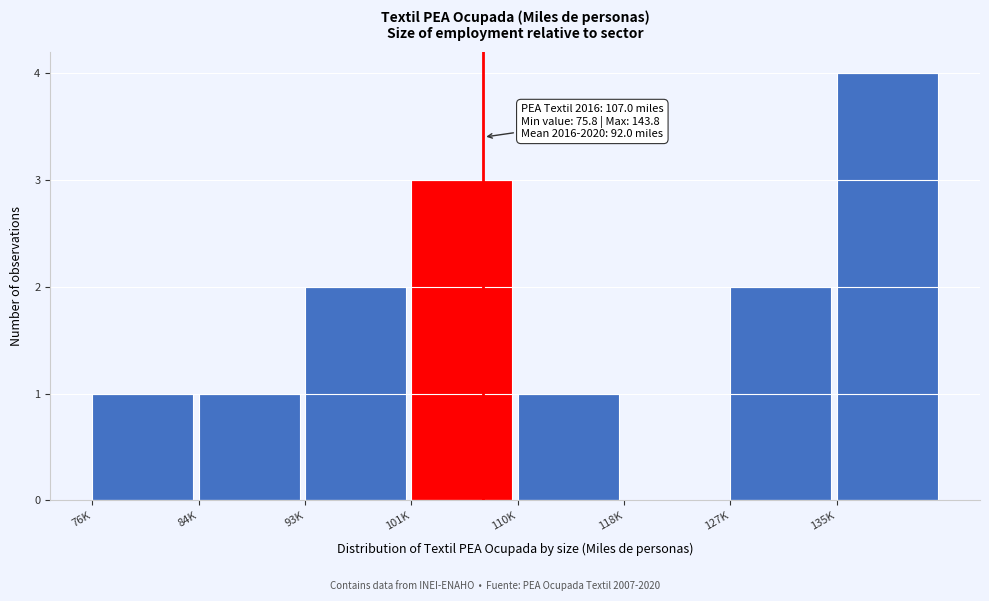

Reading left to right, extract all data points from this chart.

76K=1	84K=1	93K=2	101K=3	110K=1	118K=0	127K=2	135K=4